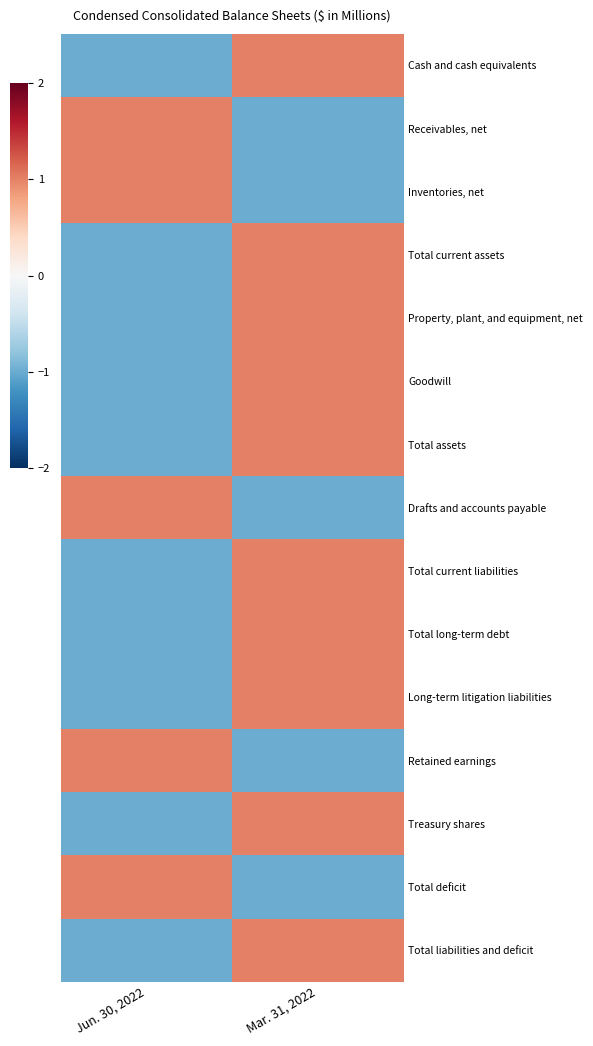

What is the total value across all series at Mar. 31, 2022?

5